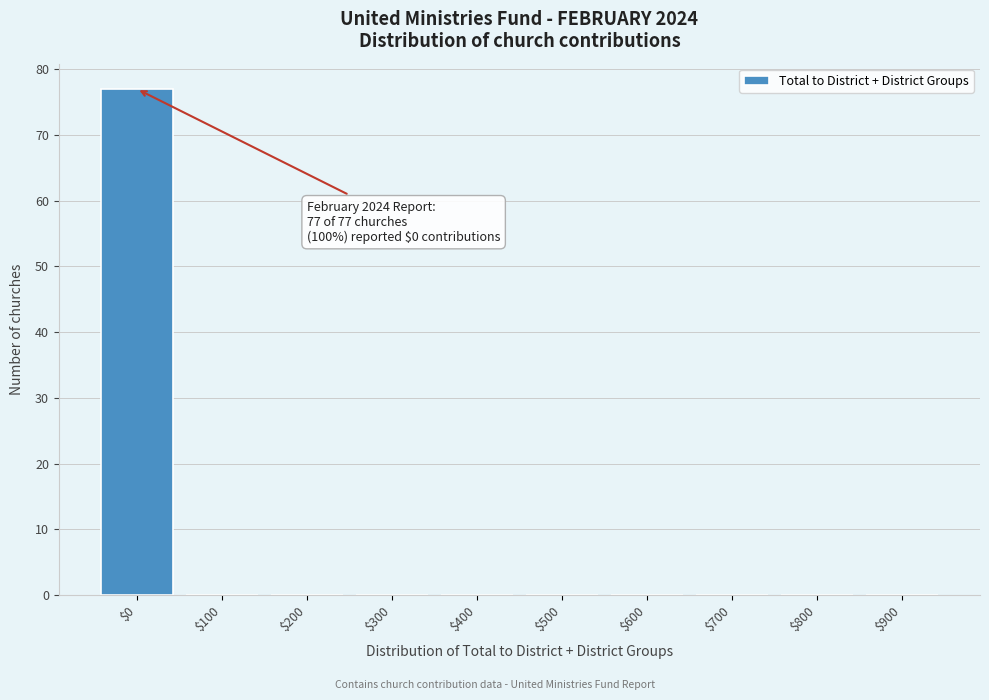

The chart shows a value of 0 at $300. True or false?

True